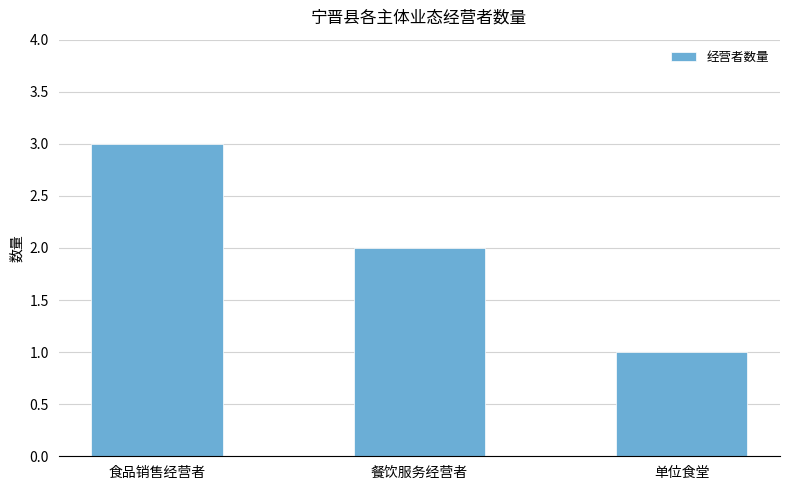

What is the label of the 2nd bar from the left?

餐饮服务经营者